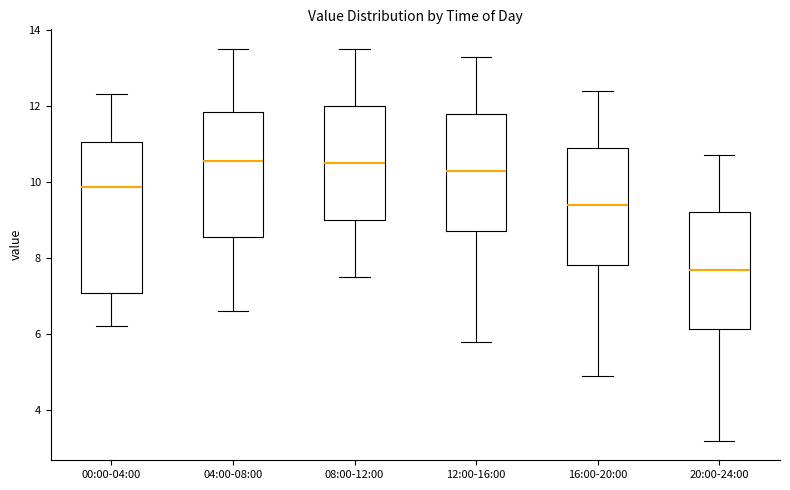

Comparing the boxes themselves (not the whiskers), which one is the tallest?

00:00-04:00